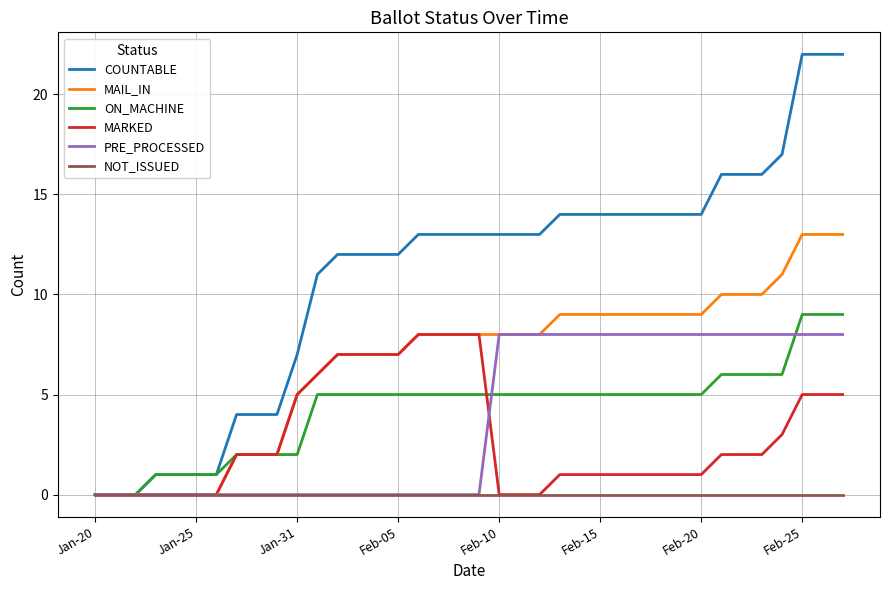

Reading left to right, list all the values displayed in this chart.

COUNTABLE: 0	0	0	1	1	1	1	4	4	4	7	11	12	12	12	12	13	13	13	13	13	13	13	14	14	14	14	14	14	14	14	16	16	16	17	22	22	22
MAIL_IN: 0	0	0	0	0	0	0	2	2	2	5	6	7	7	7	7	8	8	8	8	8	8	8	9	9	9	9	9	9	9	9	10	10	10	11	13	13	13
ON_MACHINE: 0	0	0	1	1	1	1	2	2	2	2	5	5	5	5	5	5	5	5	5	5	5	5	5	5	5	5	5	5	5	5	6	6	6	6	9	9	9
MARKED: 0	0	0	0	0	0	0	2	2	2	5	6	7	7	7	7	8	8	8	8	0	0	0	1	1	1	1	1	1	1	1	2	2	2	3	5	5	5
PRE_PROCESSED: 0	0	0	0	0	0	0	0	0	0	0	0	0	0	0	0	0	0	0	0	8	8	8	8	8	8	8	8	8	8	8	8	8	8	8	8	8	8
NOT_ISSUED: 0	0	0	0	0	0	0	0	0	0	0	0	0	0	0	0	0	0	0	0	0	0	0	0	0	0	0	0	0	0	0	0	0	0	0	0	0	0